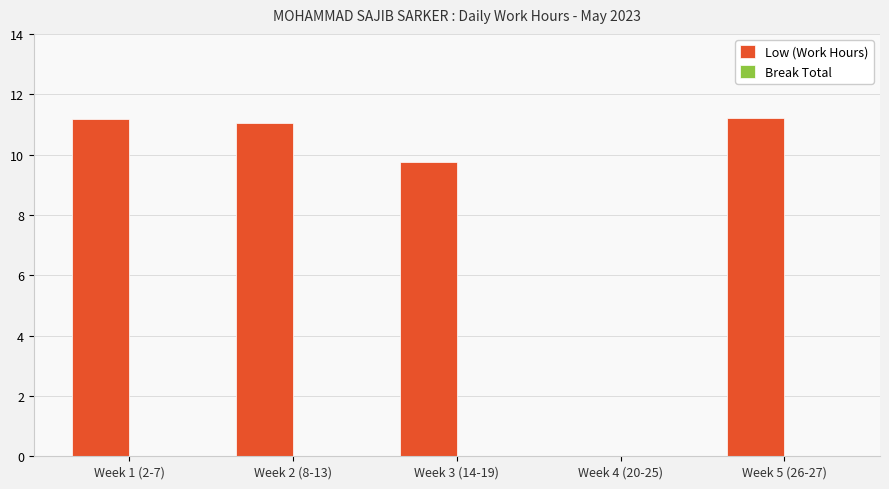

Are the bars horizontal?

No